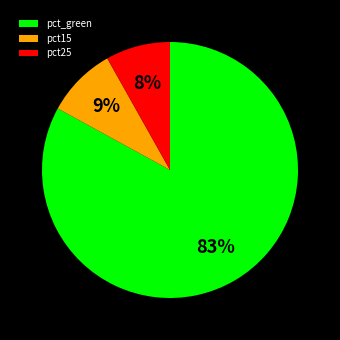

Which category has the biggest portion of the pie?

pct_green